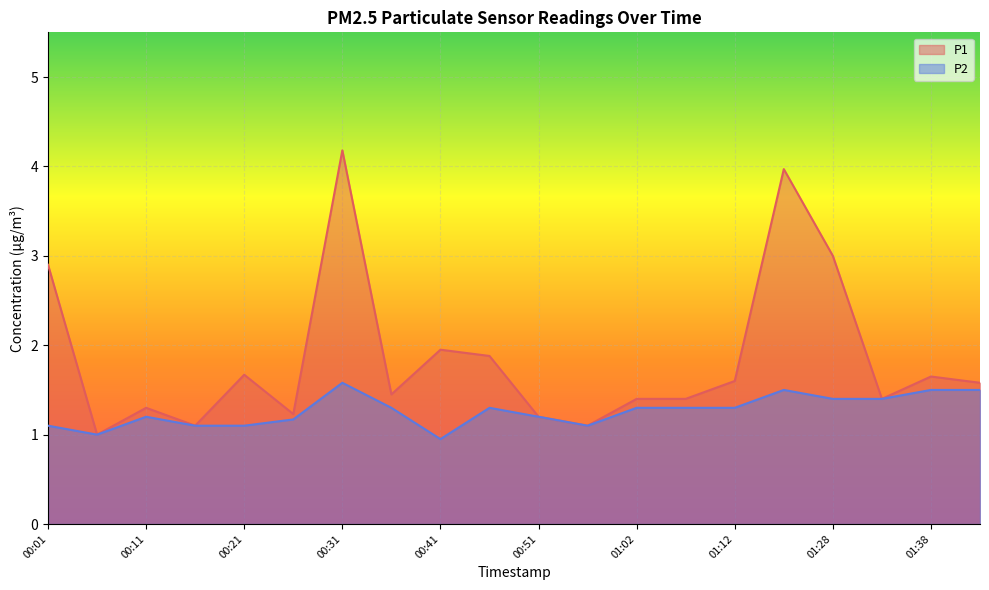

At which category does the chart reach its peak across all series?

00:31